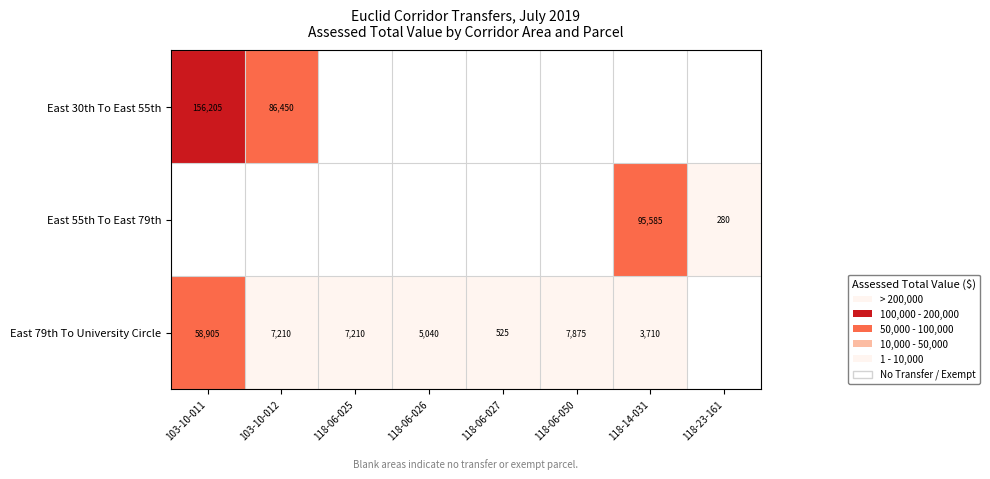

The value of East 79th To University Circle at 118-06-026 is 5040. True or false?

True